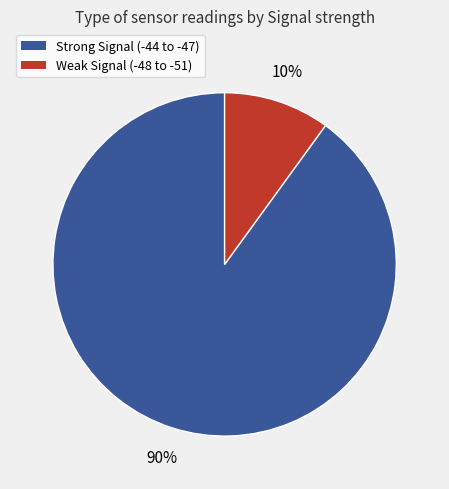

To the nearest percent, what is the difference between the largest and smallest slice percentages?

80%